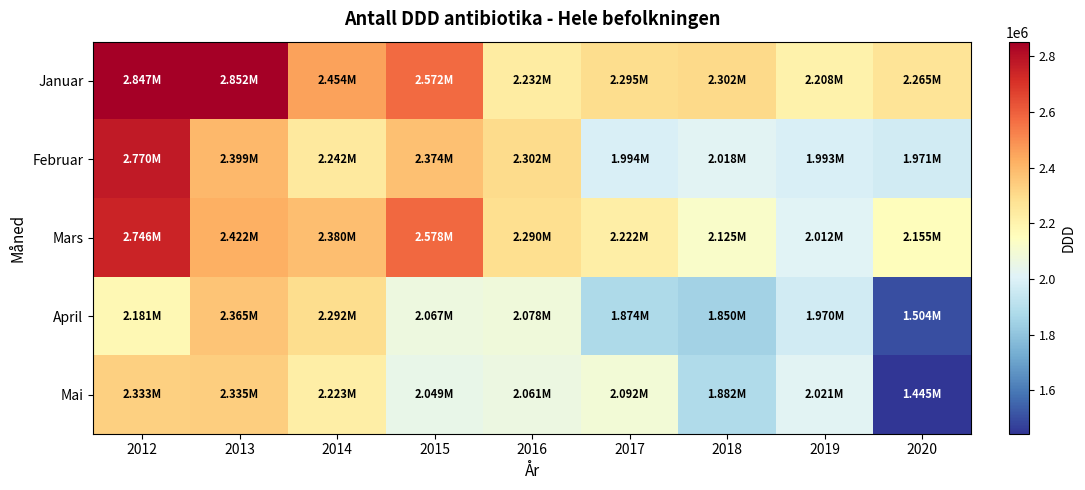

Reading right to left, extract all data points from this chart.

Januar: 2020=2264954.2	2019=2208407.9	2018=2302196.3	2017=2294960.8	2016=2232137.8	2015=2572426.0	2014=2454427.6	2013=2851918.2	2012=2846992.2
Februar: 2020=1970776.9	2019=1992822.5	2018=2017651.4	2017=1993618.2	2016=2301830.5	2015=2374487.5	2014=2242289.5	2013=2399210.0	2012=2770041.6
Mars: 2020=2155246.9	2019=2011585.6	2018=2125493.2	2017=2222131.2	2016=2290469.3	2015=2578183.9	2014=2379573.1	2013=2422232.6	2012=2746294.2
April: 2020=1504094.8	2019=1969663.1	2018=1849503.6	2017=1874164.5	2016=2078040.5	2015=2067475.5	2014=2292491.4	2013=2364692.1	2012=2180745.2
Mai: 2020=1444615.8	2019=2020901.8	2018=1882251.7	2017=2091746.2	2016=2060777.7	2015=2048905.1	2014=2222987.9	2013=2335392.1	2012=2333336.3